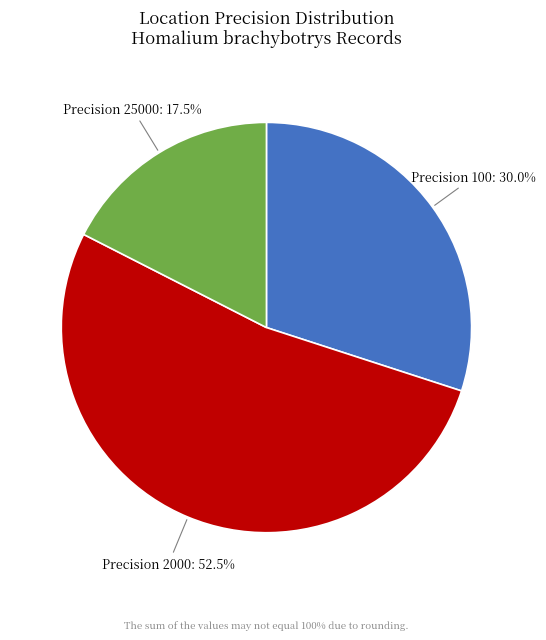

How many segments does this pie chart have?

3